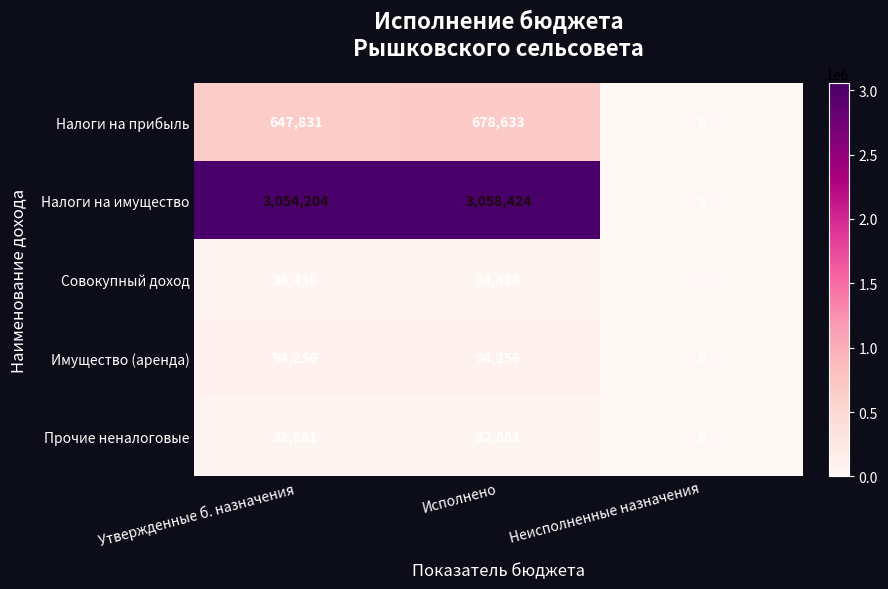

What is the difference between the maximum and minimum values in the Налоги на прибыль series?

678633